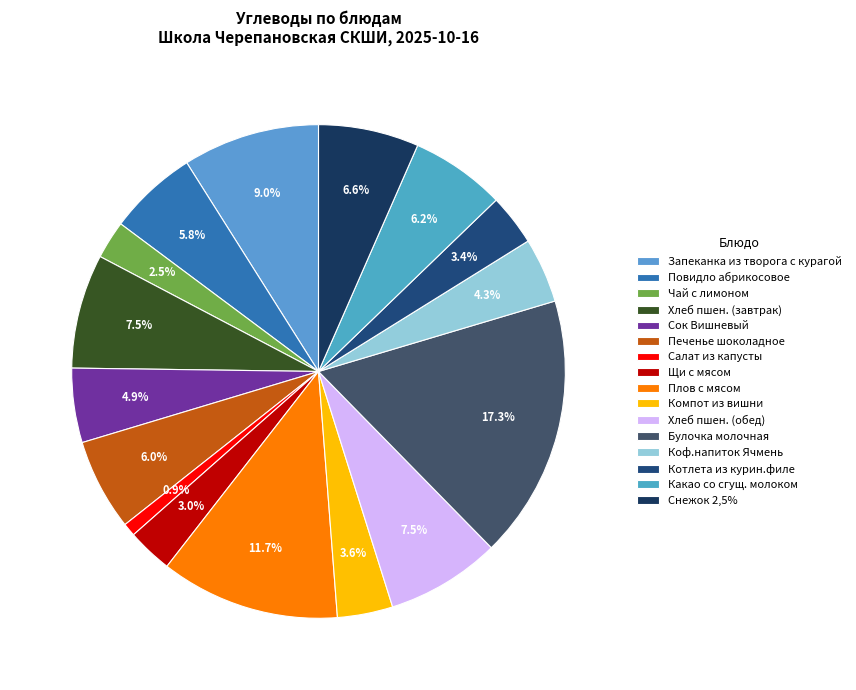

The Коф.напиток Ячмень slice represents 4% of the pie. True or false?

True